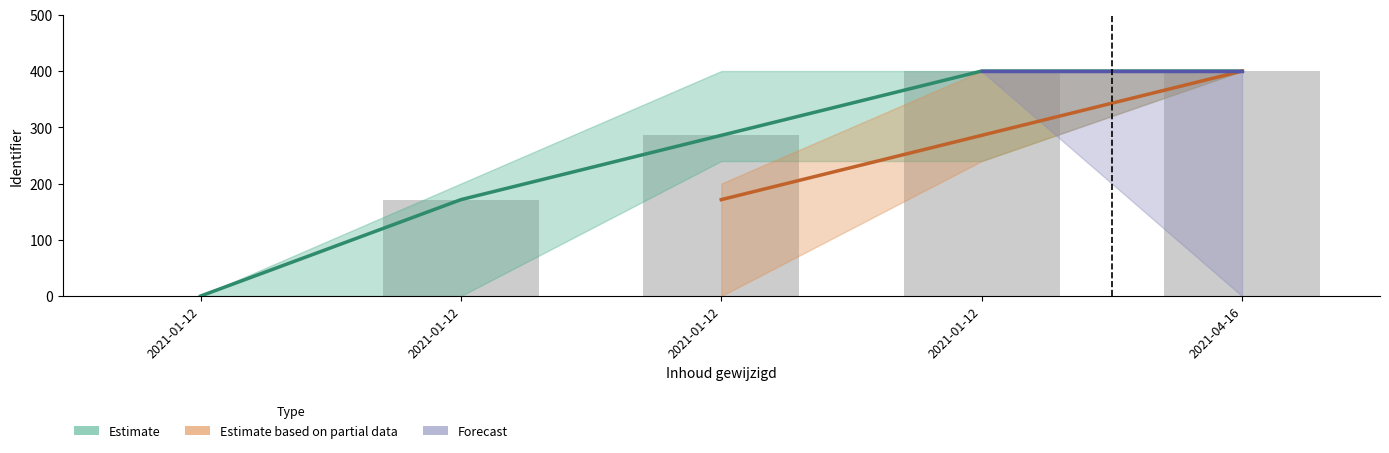

The chart shows a value of 457.3 at 2021-01-12. True or false?

False